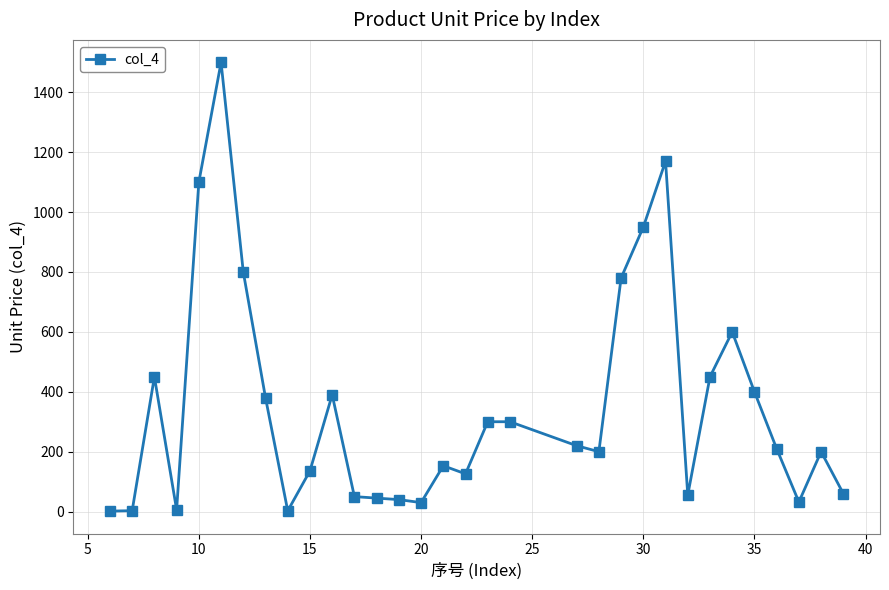

What is the maximum value shown in the chart?

1500.0